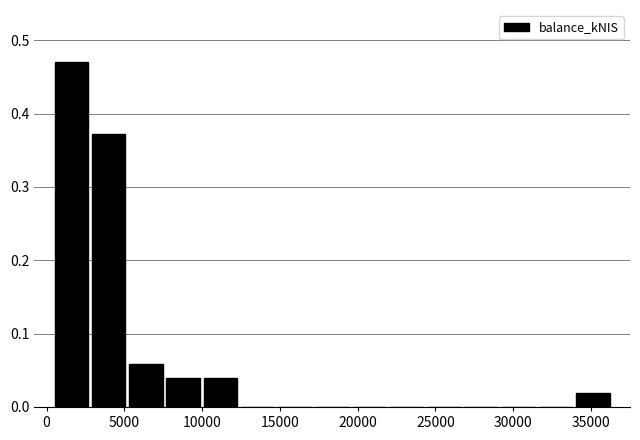

Reading left to right, list every bar in this chart as the range it spans on the x-axis followed by its height. Neither the bar edges nor the heights are printed on the chart, so give them approximately, as read against the axes.

500 to 3000: 0.47
3000 to 5000: 0.37
5000 to 7500: 0.06
7500 to 10000: 0.04
10000 to 12500: 0.04
12500 to 15000: 0
15000 to 17000: 0
17000 to 19500: 0
19500 to 22000: 0
22000 to 24500: 0
24500 to 26500: 0
26500 to 29000: 0
29000 to 31500: 0
31500 to 34000: 0
34000 to 36500: 0.02